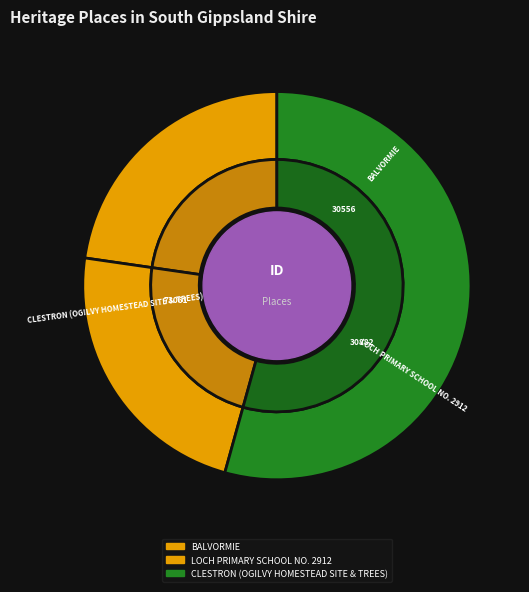

To the nearest percent, what is the combined percentage of LOCH PRIMARY SCHOOL NO. 2912 and CLESTRON (OGILVY HOMESTEAD SITE & TREES)?

77%